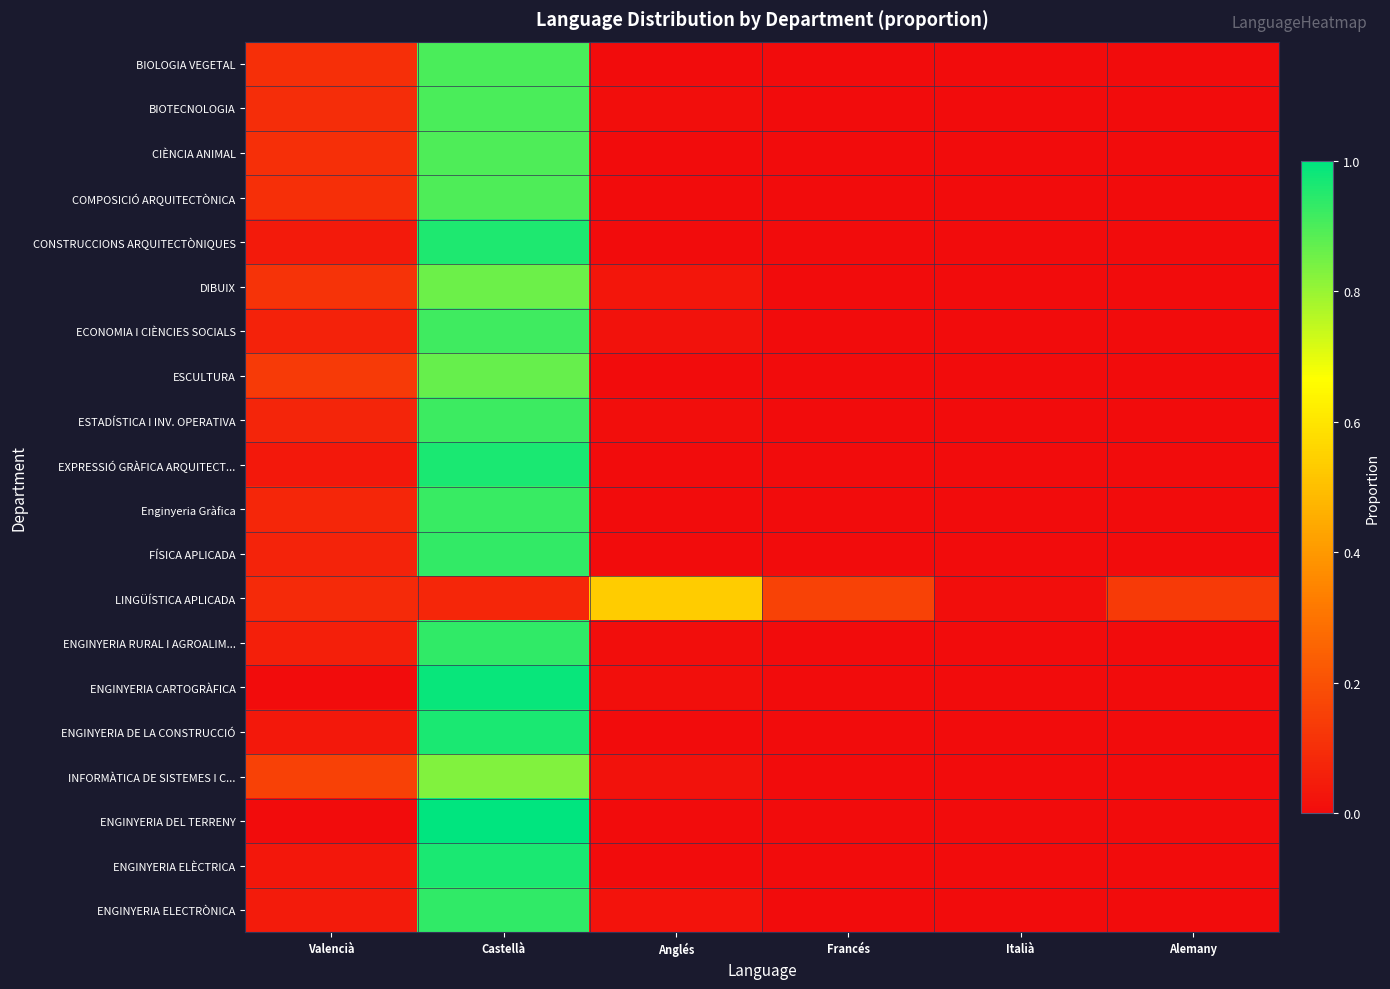

Between Castellà and Italià, which series saw the biggest shift?

ENGINYERIA DEL TERRENY